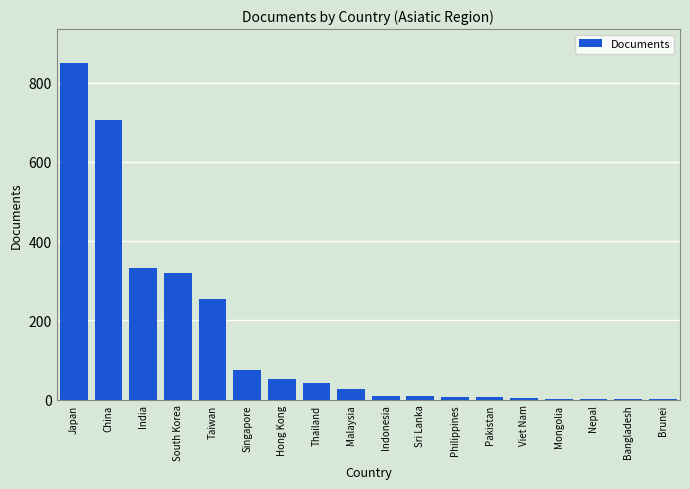

Where is the data nearest to the value 425?

India